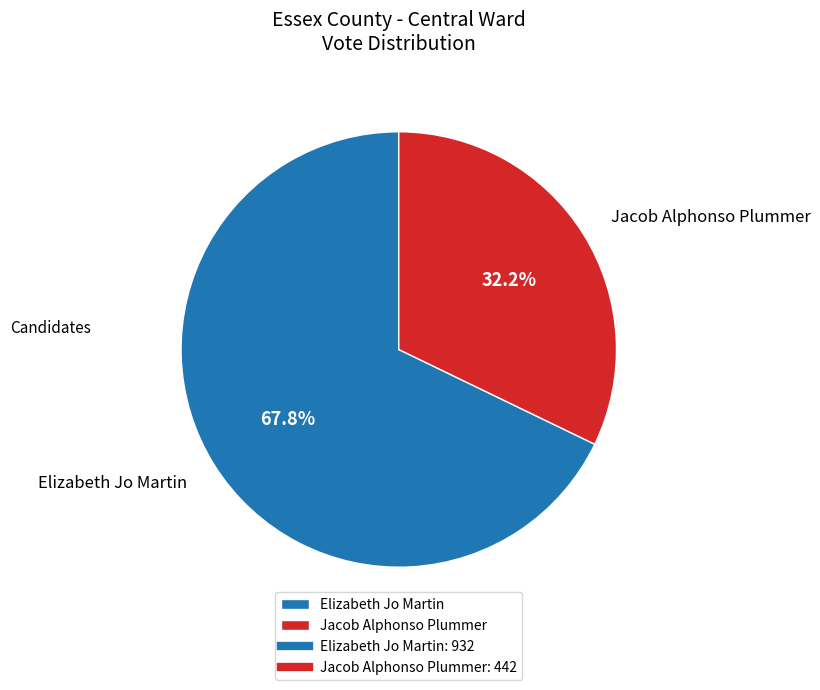

What is the largest slice in the pie chart?

Elizabeth Jo Martin